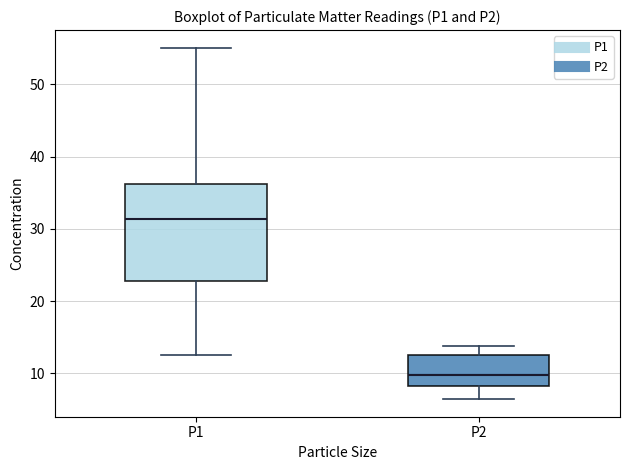

Reading left to right, read every box against the y-axis: the position of its median line, the range the box covers, and the ends of its whiskers. The values are not printed on the chart, so give them approximately, as read against the axis.

P1: median 31, box 23 to 36, whiskers 12 to 55
P2: median 10, box 8 to 13, whiskers 6 to 14